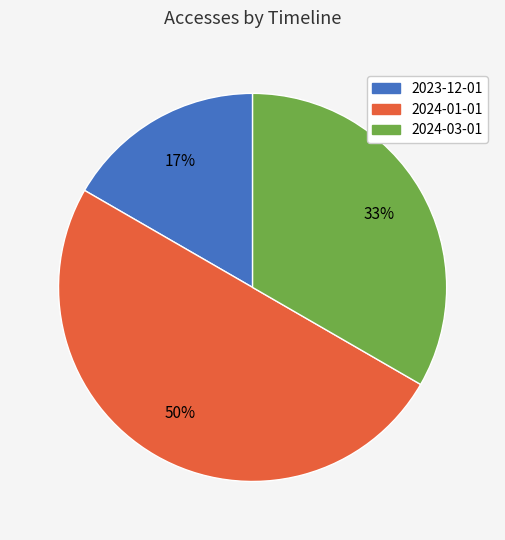

Is it true that 2024-03-01 is 28% of the pie?

False